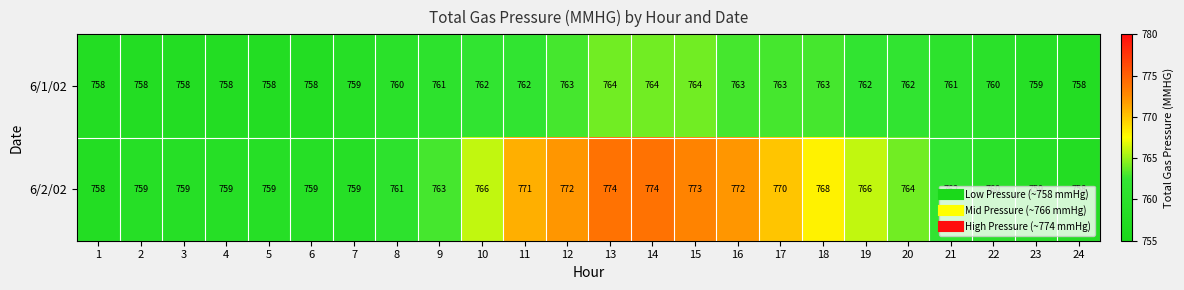

Rank the series by their maximum value, from highest to lowest.

6/2/02, 6/1/02